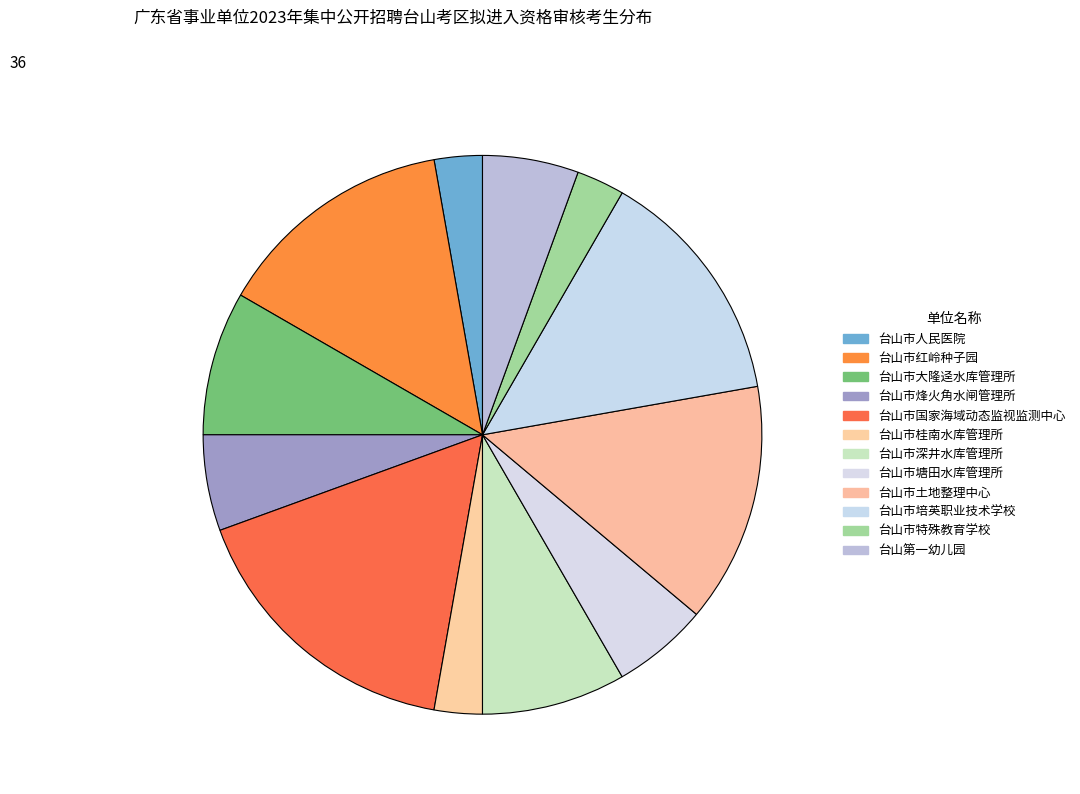

To the nearest percent, what is the difference between the largest and smallest slice percentages?

14%